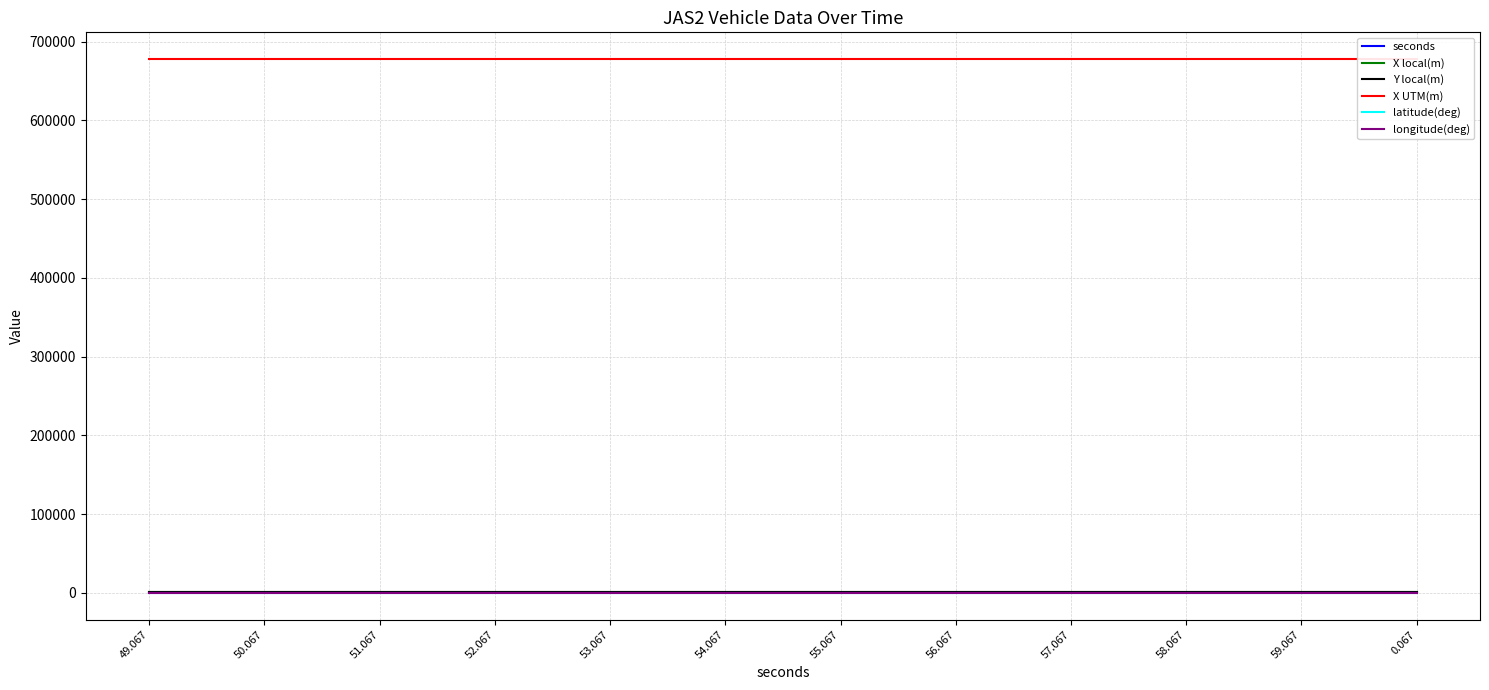

What is the approximate value of Y local(m) at 52.067?

1333.4